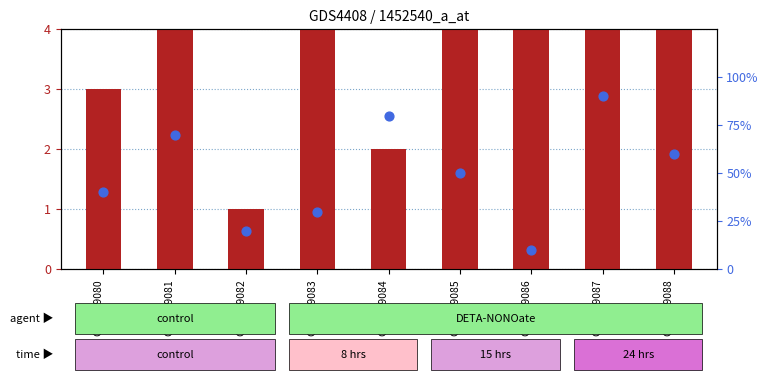

Which series contains the lowest Y value?

transformed count